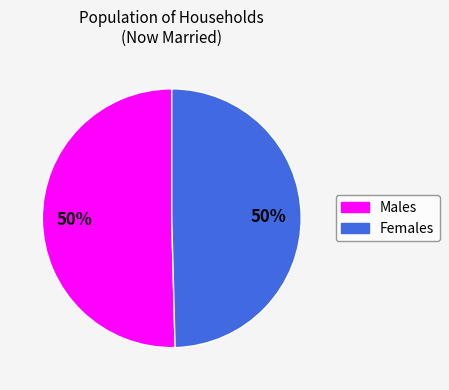

To the nearest percent, what portion does Males represent?

50%